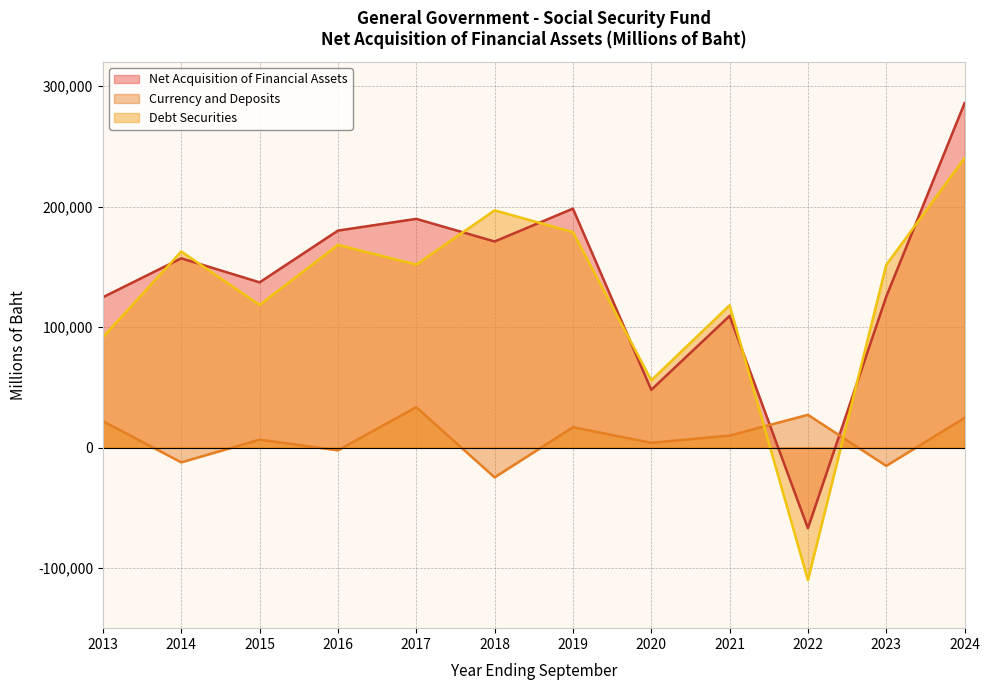

At which label is Currency and Deposits closest to 4340?

2020